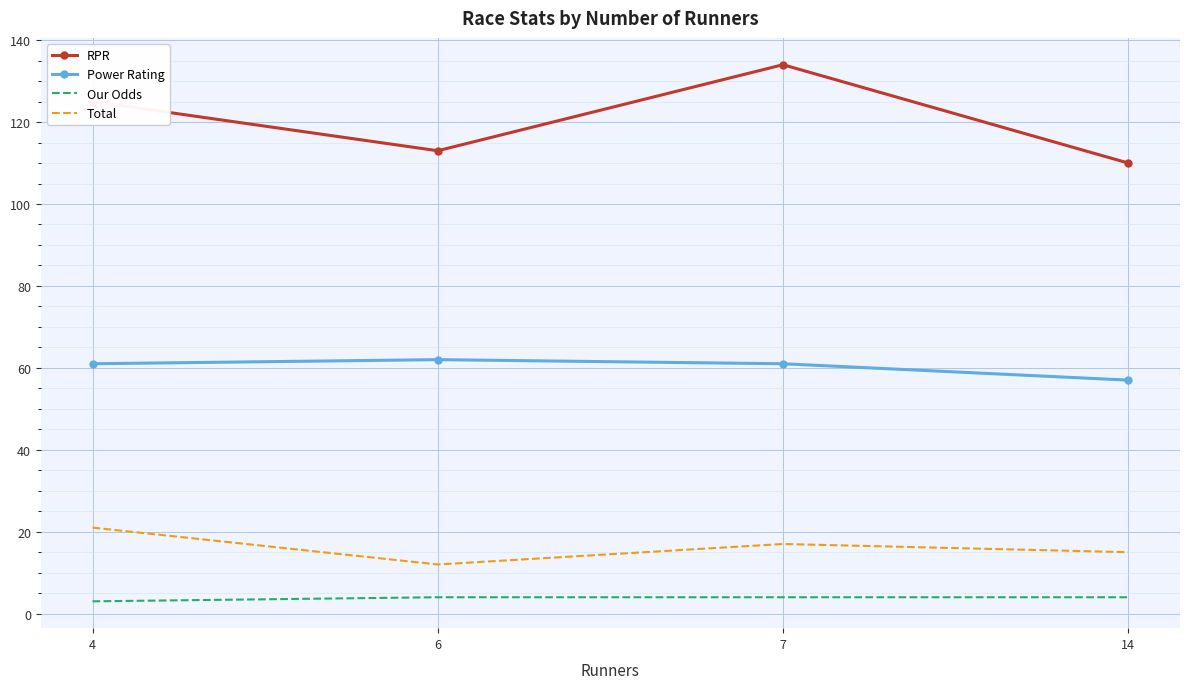

Is the value of Power Rating at 6 greater than the value of Our Odds at 4?

Yes